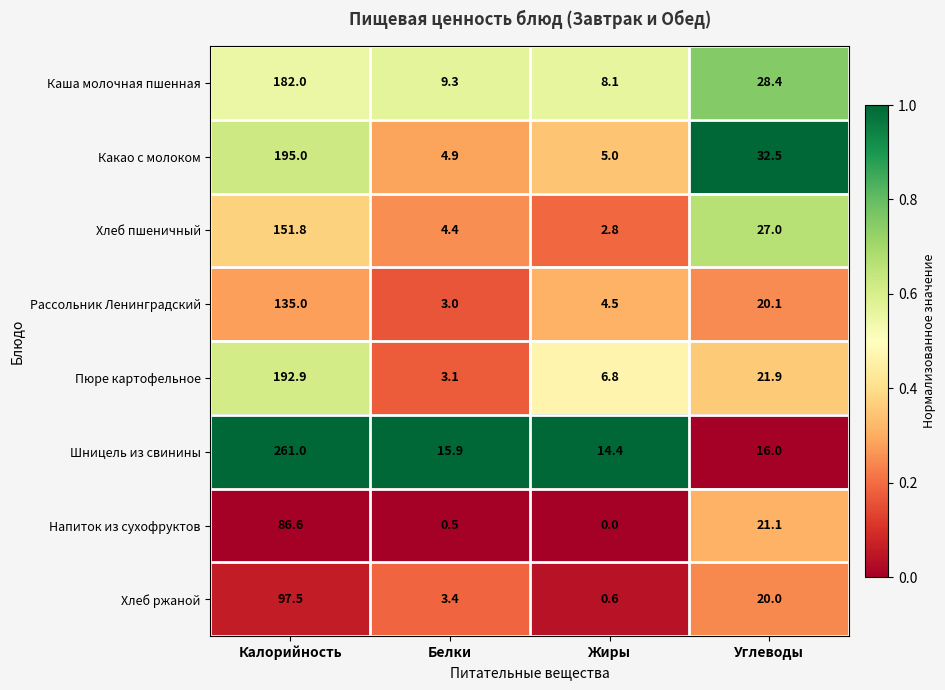

What is the difference between the second highest and minimum values in the Рассольник Ленинградский series?

17.1